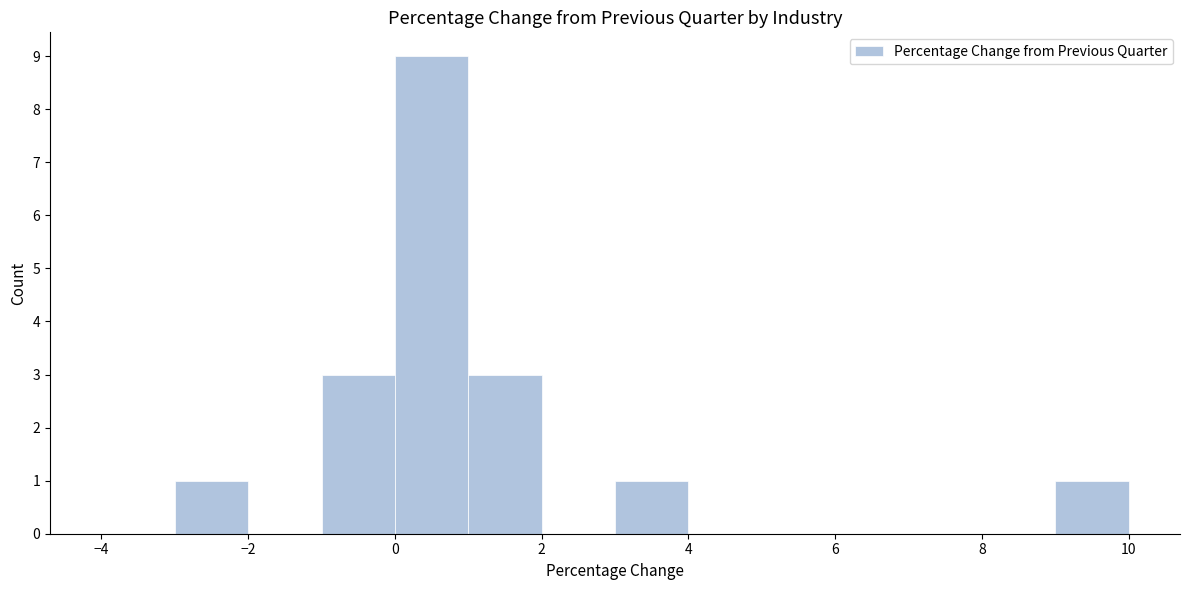

Which range on the x-axis has the tallest bar?

0 to 1